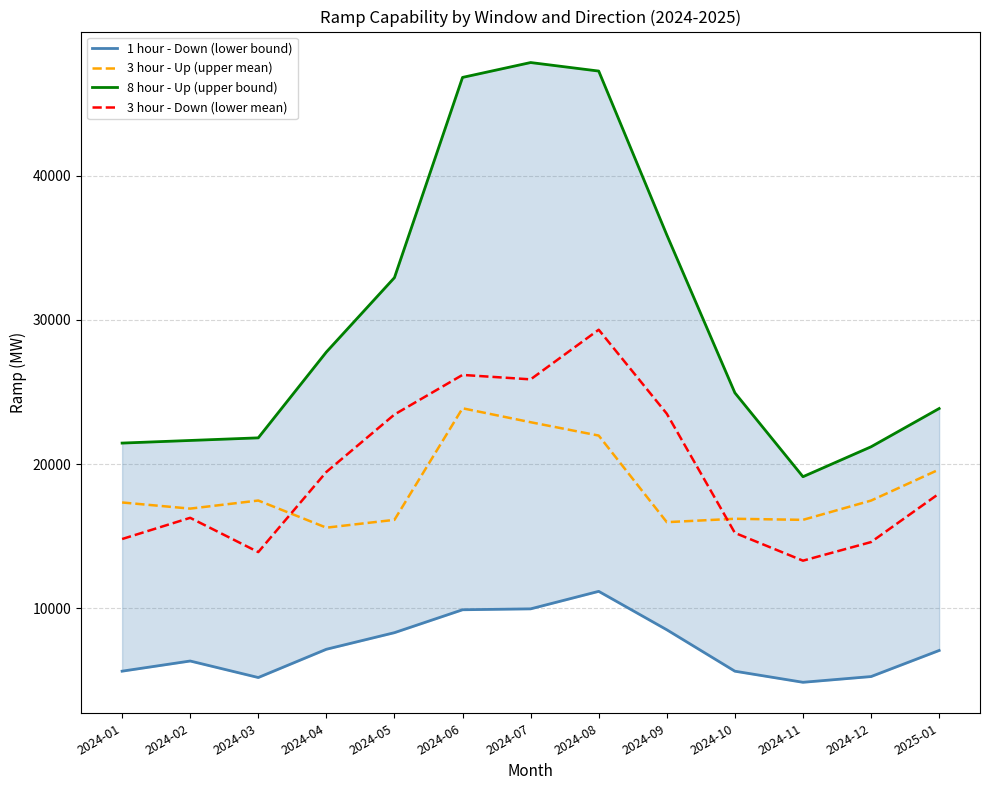

Where does the 8 hour - Up (upper bound) series first go above 24936?

2024-04